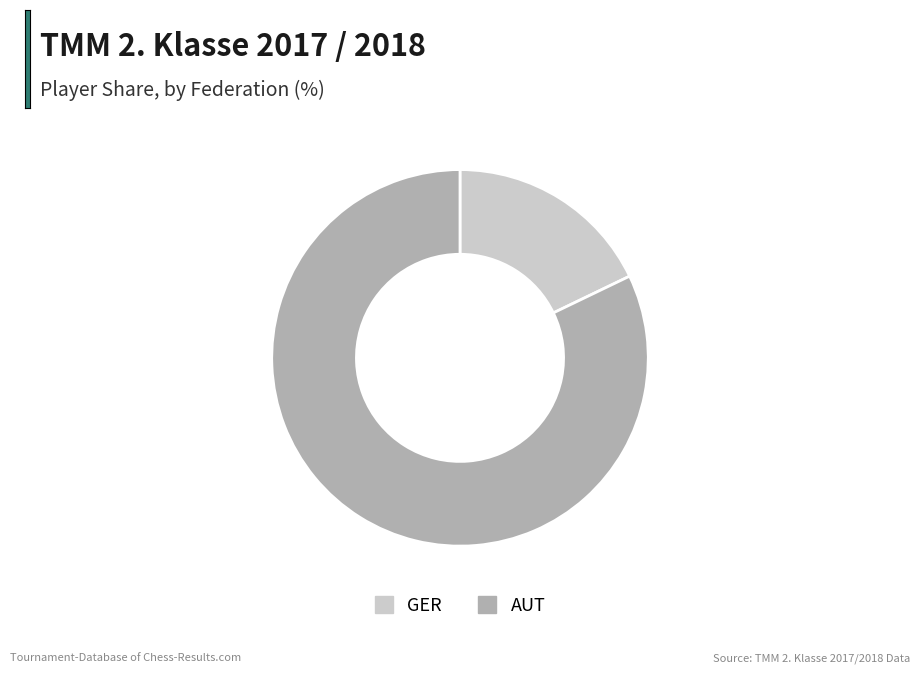

The AUT slice represents 73% of the pie. True or false?

False